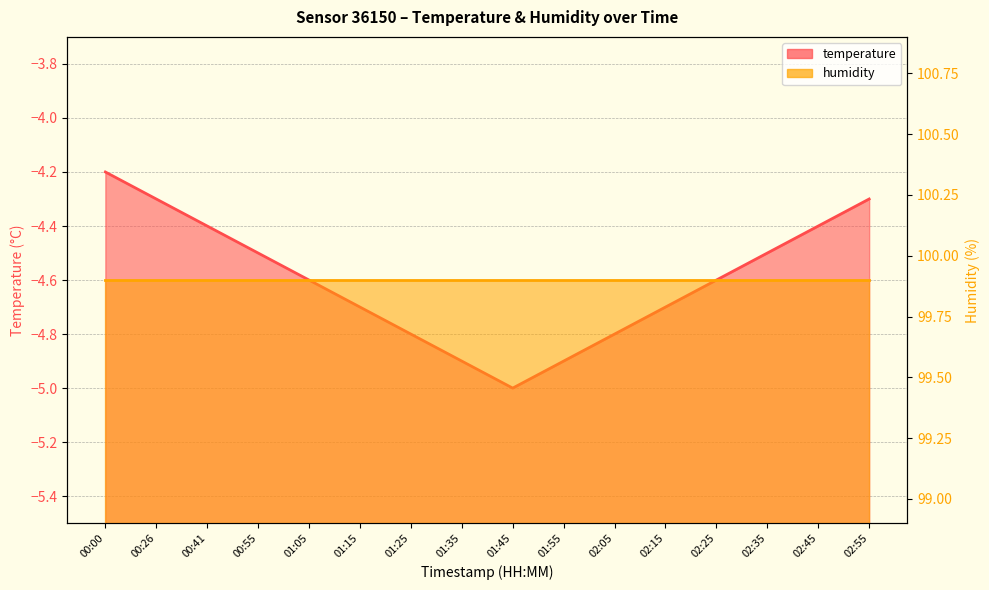

What is the maximum value shown in the chart?

-4.2